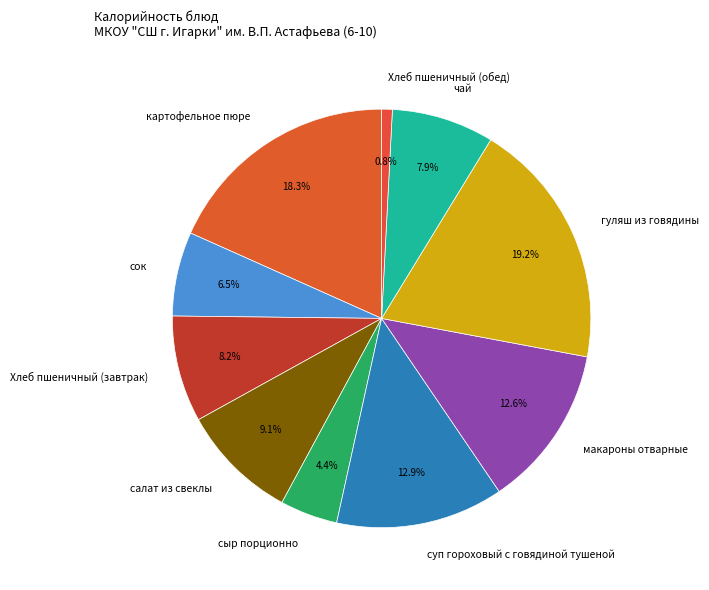

What percentage is NOT represented by сок?

93.5%